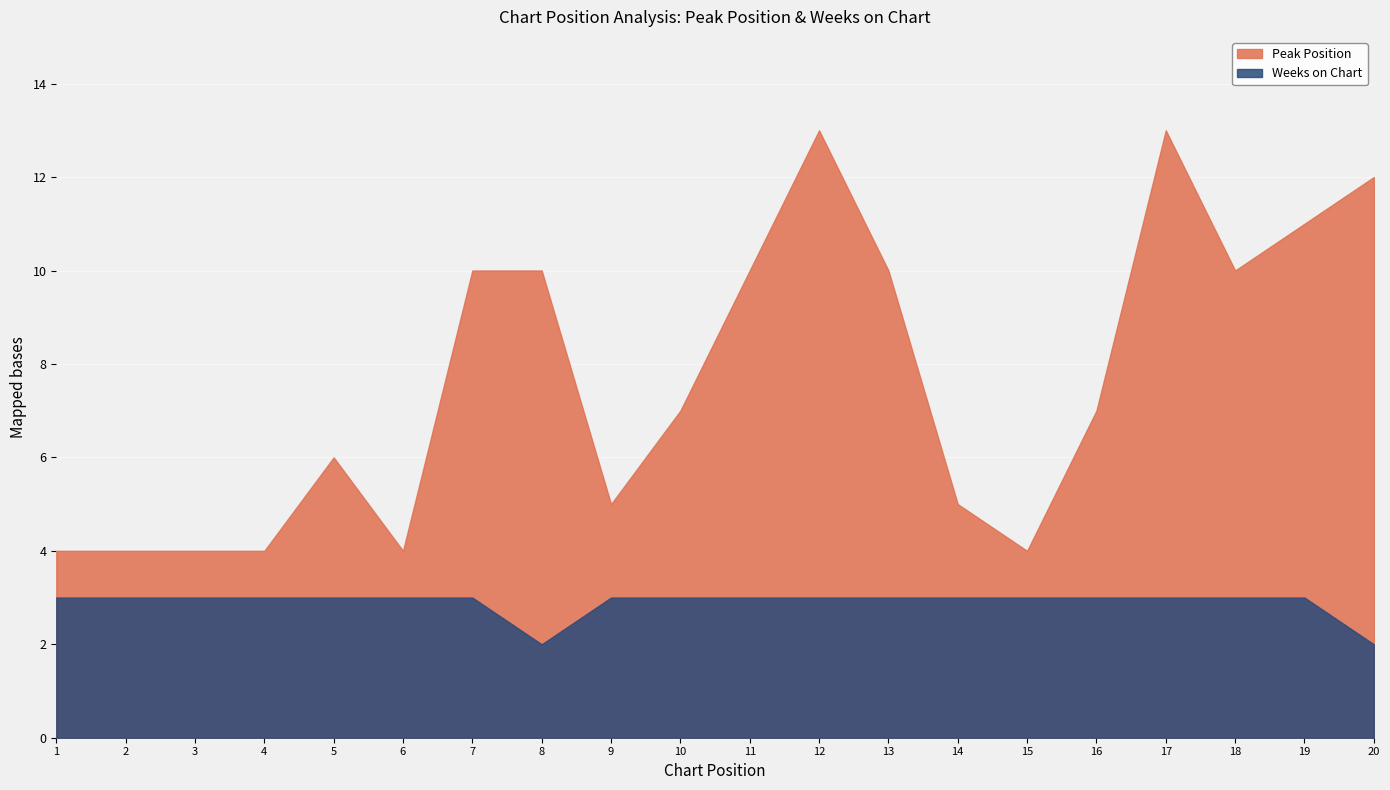

In Weeks on Chart, how many points are lower than both neighbors (excluding endpoints)?

1